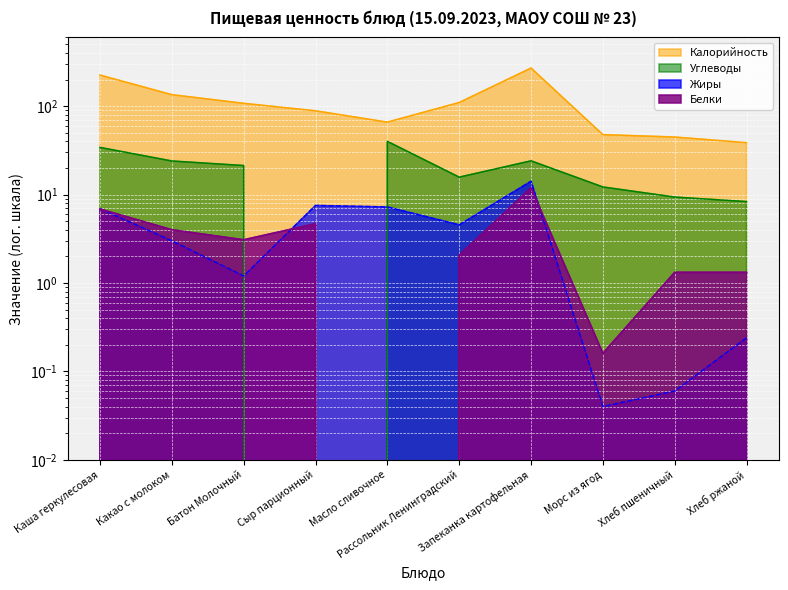

What is the label of the 4th point from the right?

Запеканка картофельная